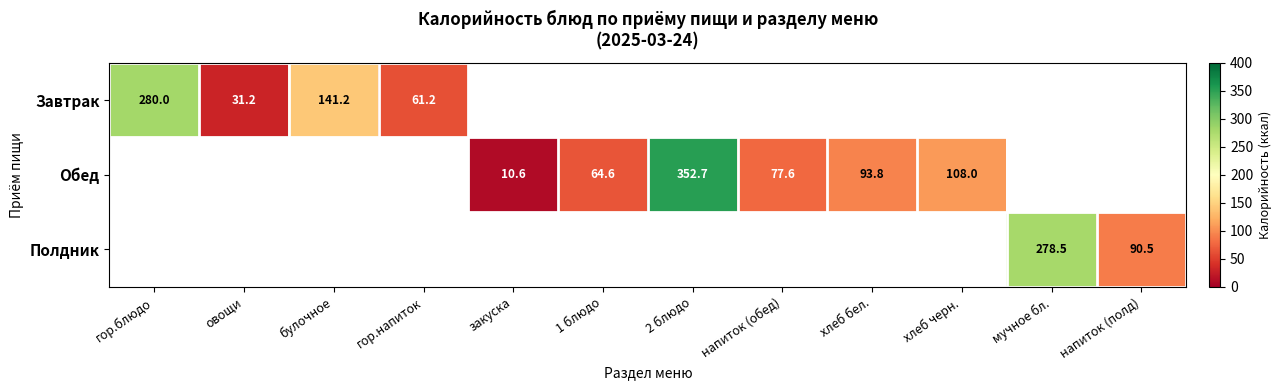

How many values in Полдник are above zero?

2